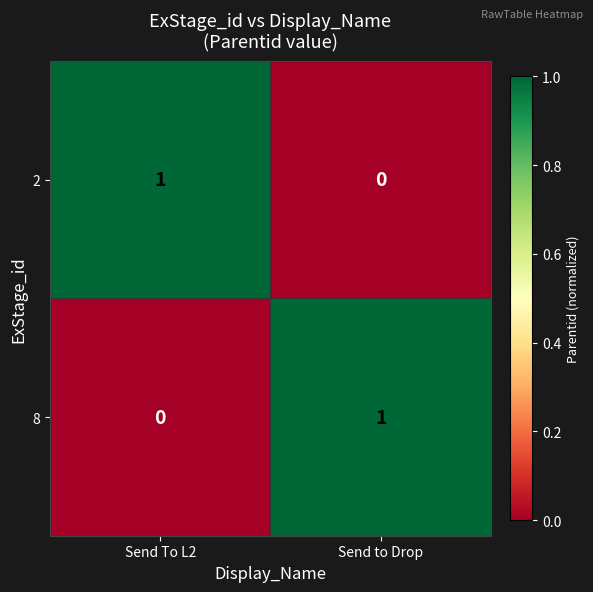

True or false: 8 has a value of 0 at Send To L2.

True